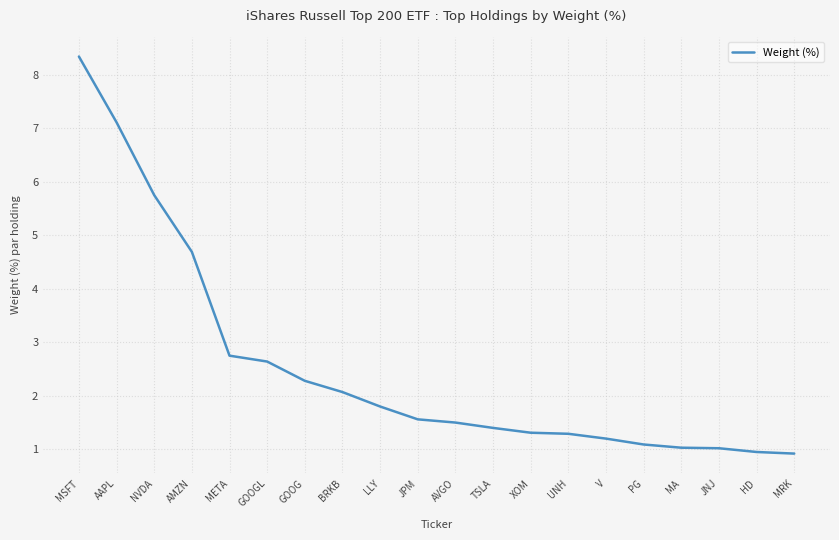

What is the sum of all values?

50.7